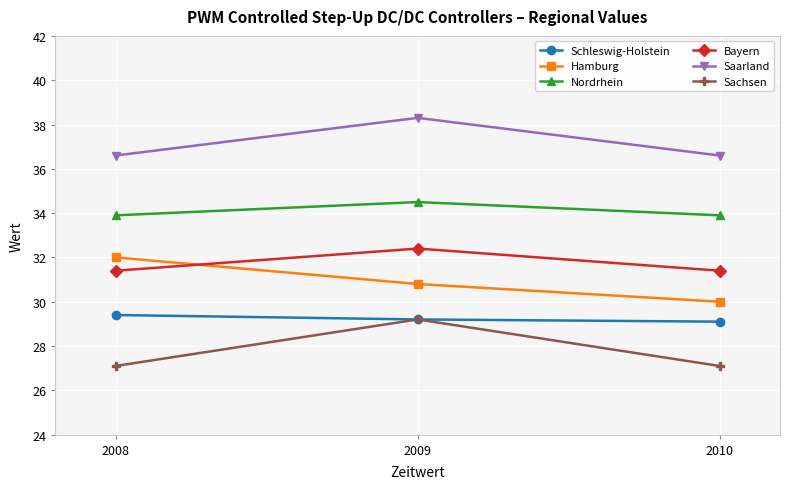

Count the Bayern values in the range 31 to 32.

2